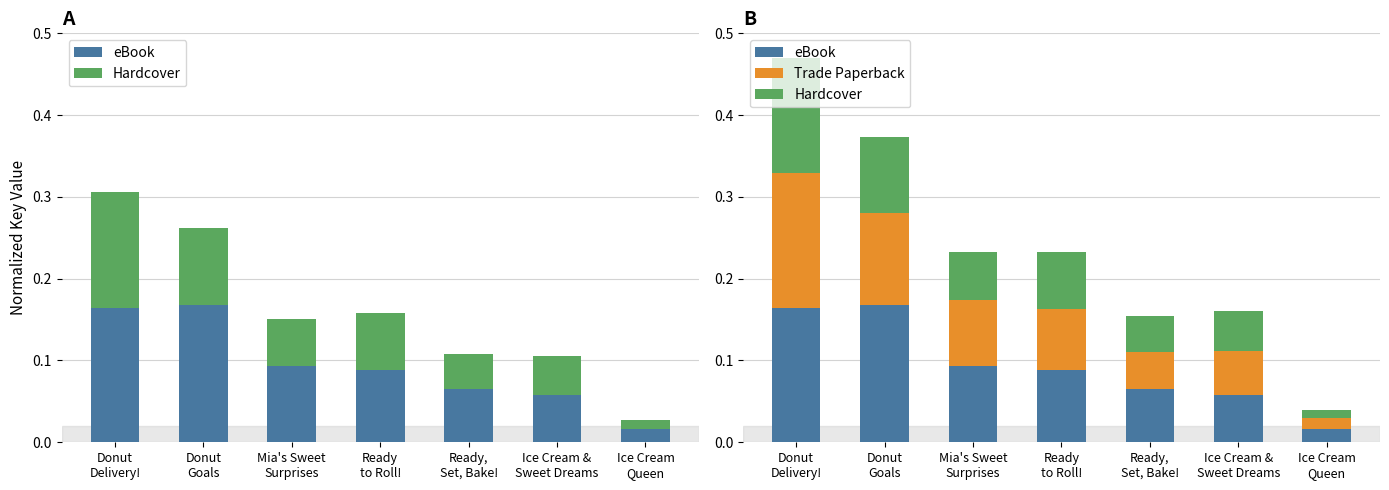

At which label is Trade Paperback closest to 0?

Ice Cream
Queen